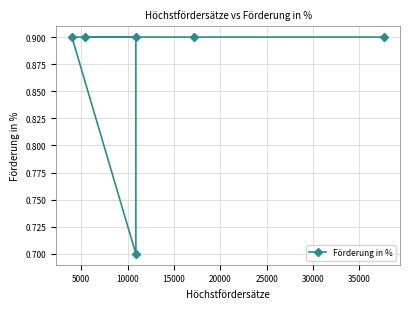

How many lines are shown in the chart?

1